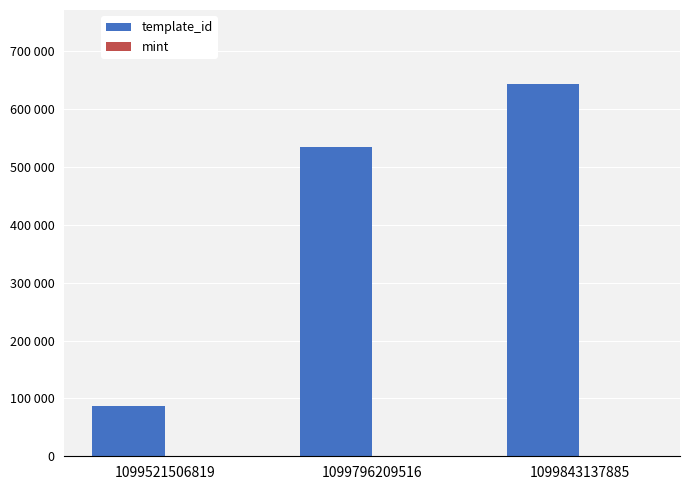

At which label does mint reach its peak?

1099843137885